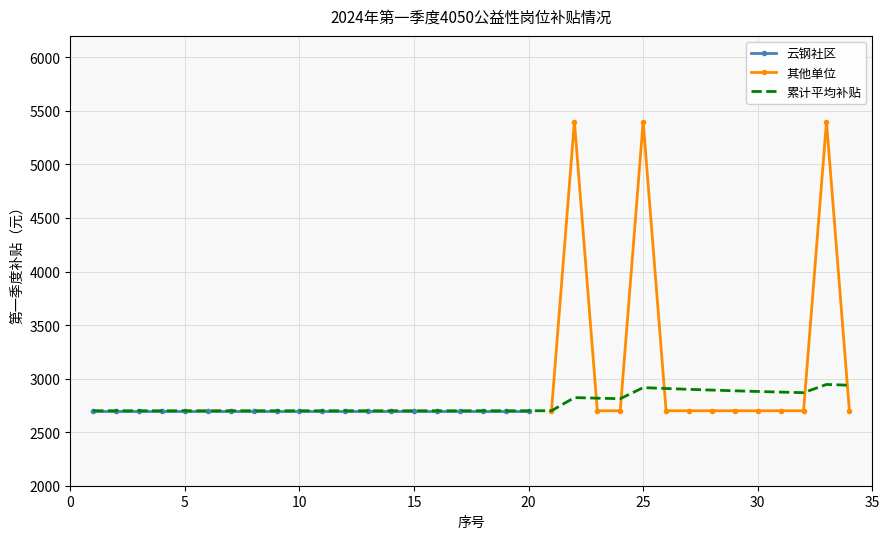

True or false: 其他单位 has more than 2 points higher than both neighbors.

True